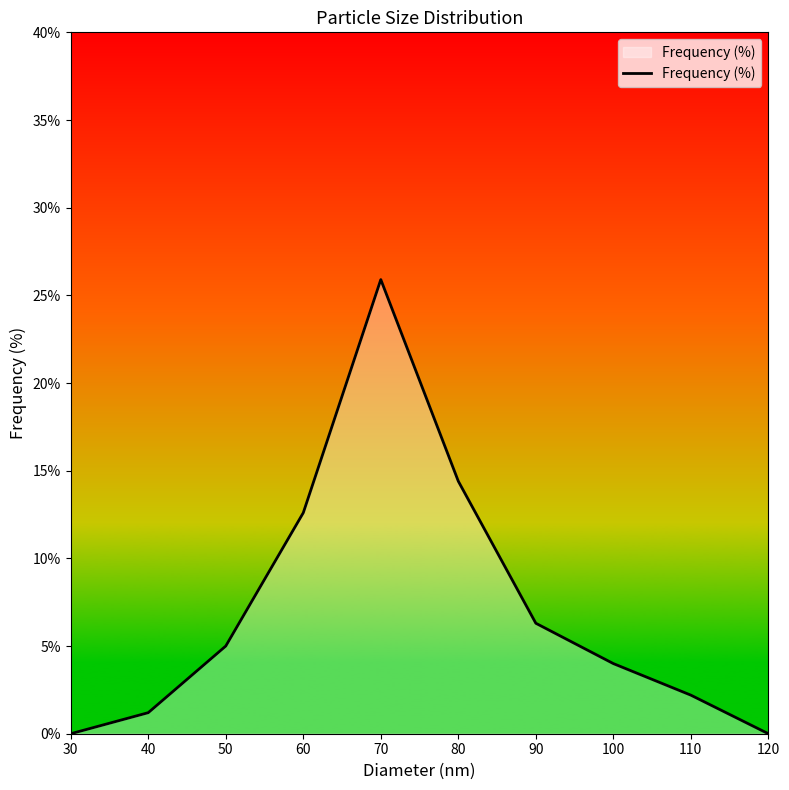

True or false: the data shows 4.0 at 100.

True